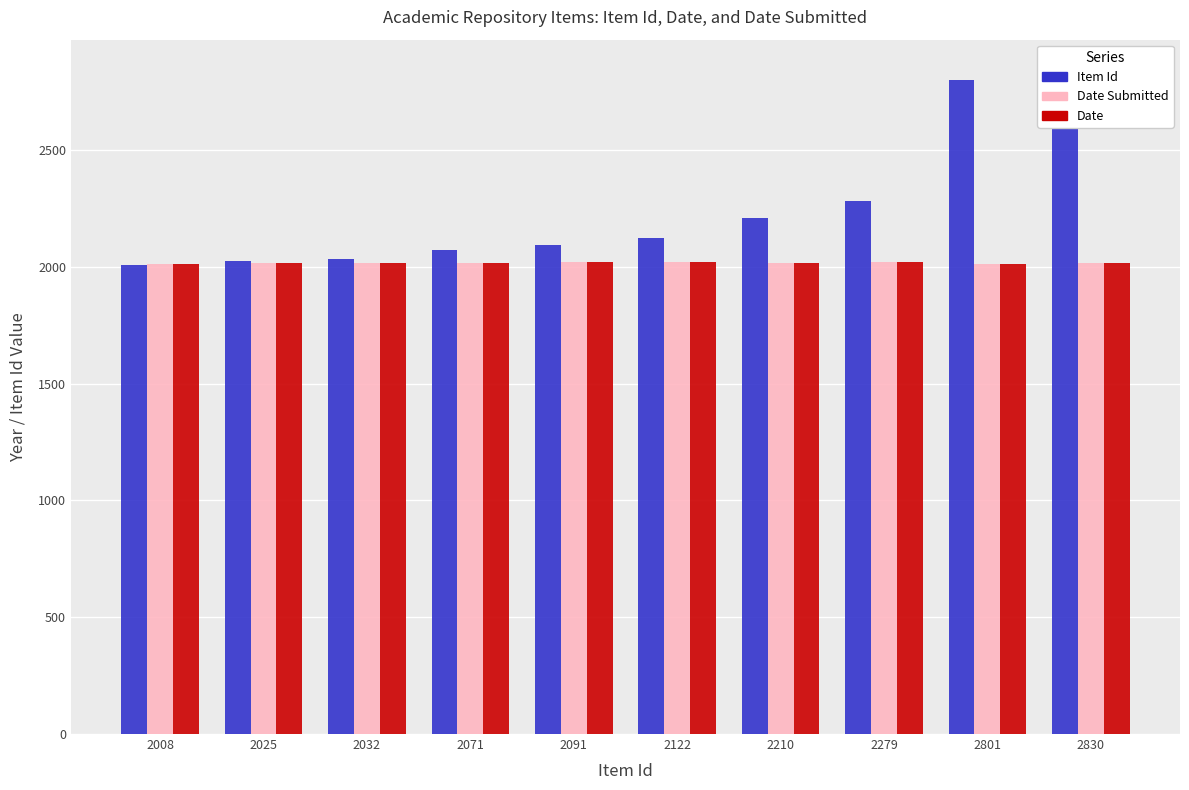

At how many categories does at least one series exceed 2810?

1